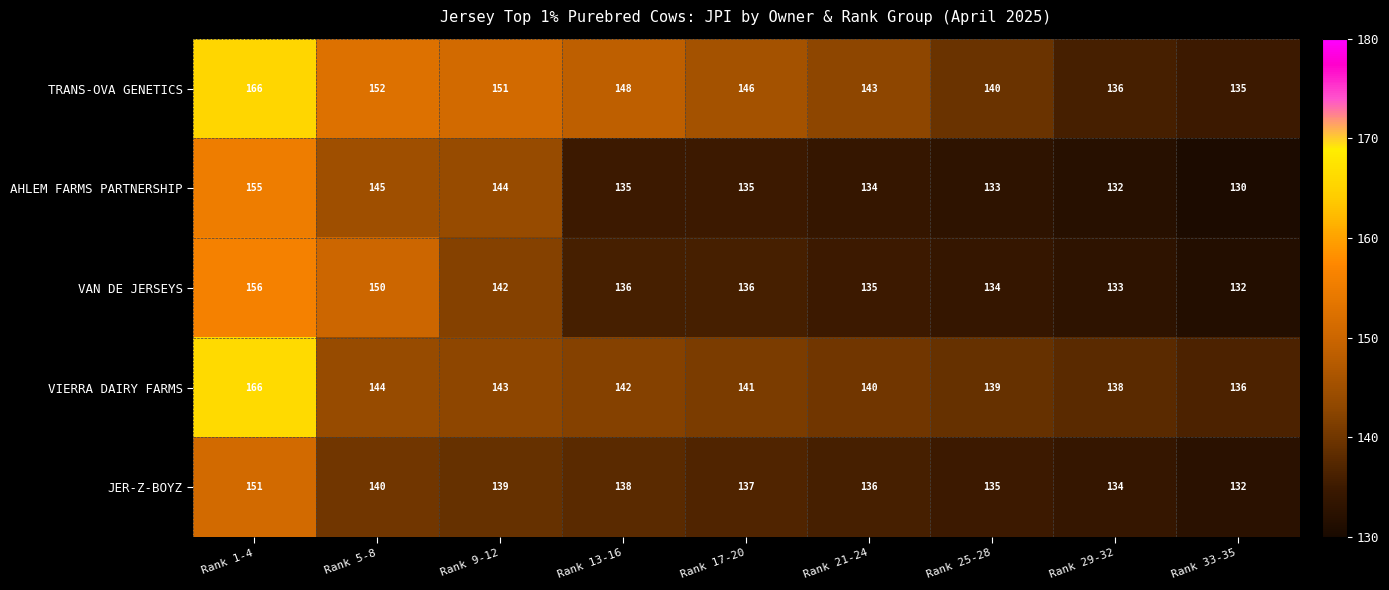

What is the spread (max minus min) of values at Rank 5-8?

12